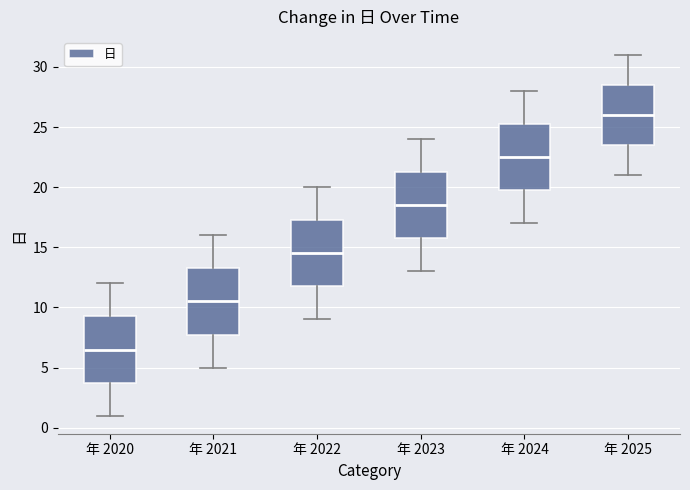

Reading left to right, transcribe this box plot: for each box, give where its median line is, the range the box spans, and where its two whiskers end, as read against the y-axis. The values are not printed on the chart, so give them approximately, as read against the axis.

年 2020: median 6.5, box 4.0 to 9.5, whiskers 1.0 to 12.0
年 2021: median 10.5, box 8.0 to 13.5, whiskers 5.0 to 16.0
年 2022: median 14.5, box 12.0 to 17.5, whiskers 9.0 to 20.0
年 2023: median 18.5, box 16.0 to 21.5, whiskers 13.0 to 24.0
年 2024: median 22.5, box 20.0 to 25.5, whiskers 17.0 to 28.0
年 2025: median 26.0, box 23.5 to 28.5, whiskers 21.0 to 31.0